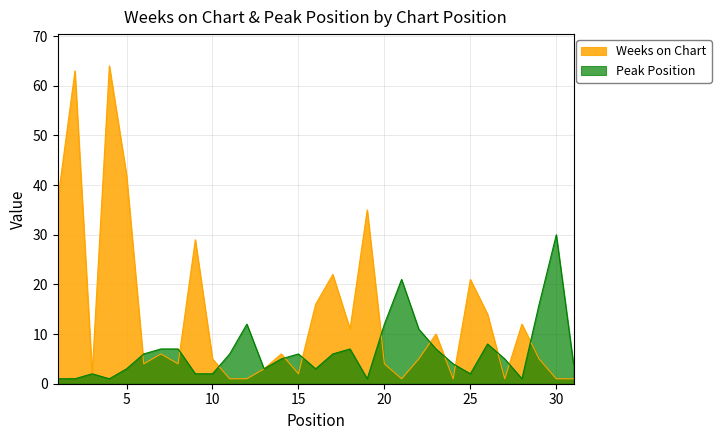

What is the difference between the maximum and second lowest values in the Weeks on Chart series?

63